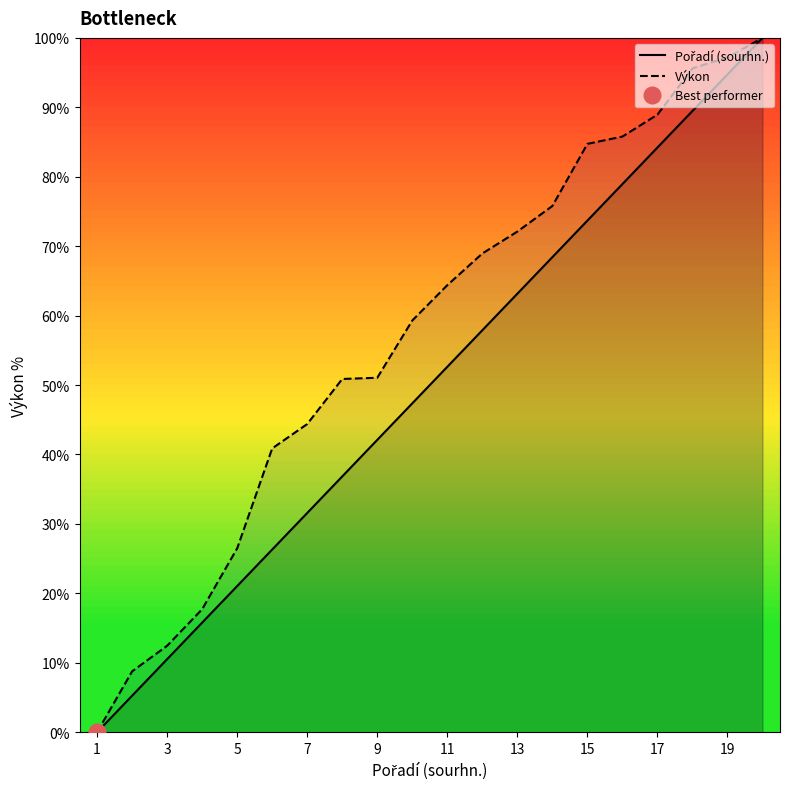

The value of Výkon at 3 is 12.5. True or false?

True